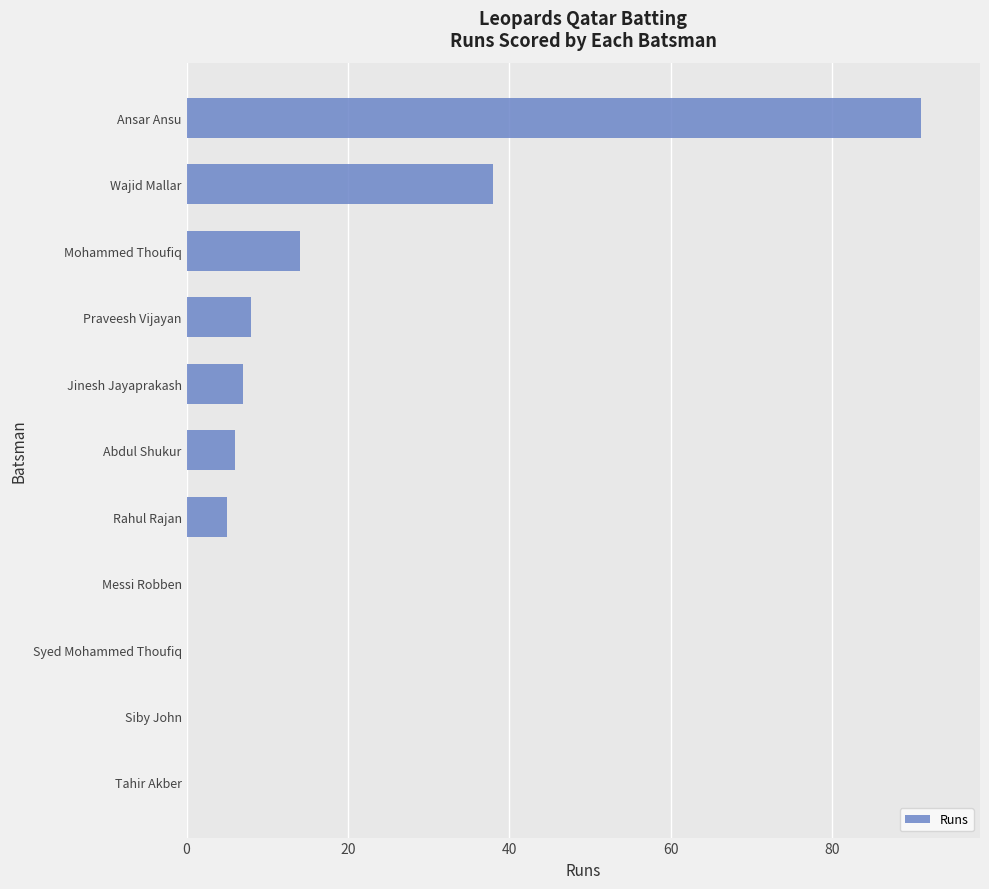

How many categories are shown in the chart?

11